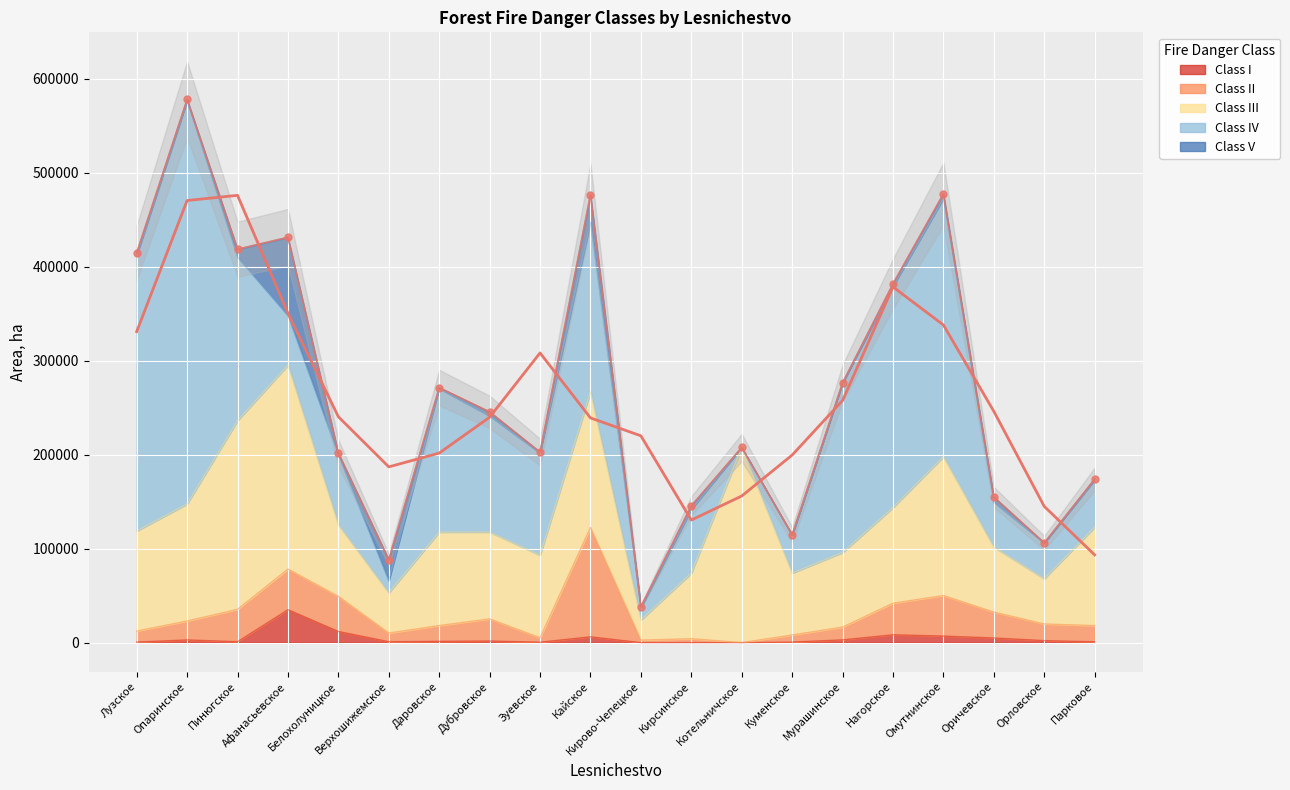

True or false: Total has more than 0 points higher than both neighbors.

True